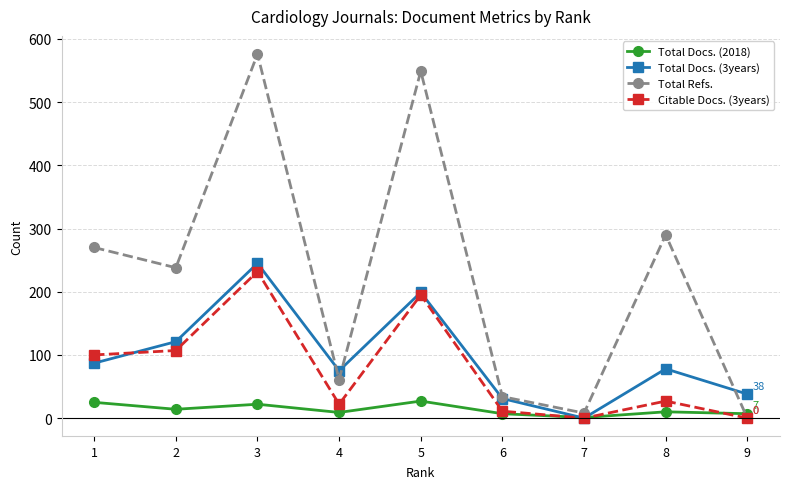

Between 2 and 6, which series saw the biggest shift?

Total Refs.